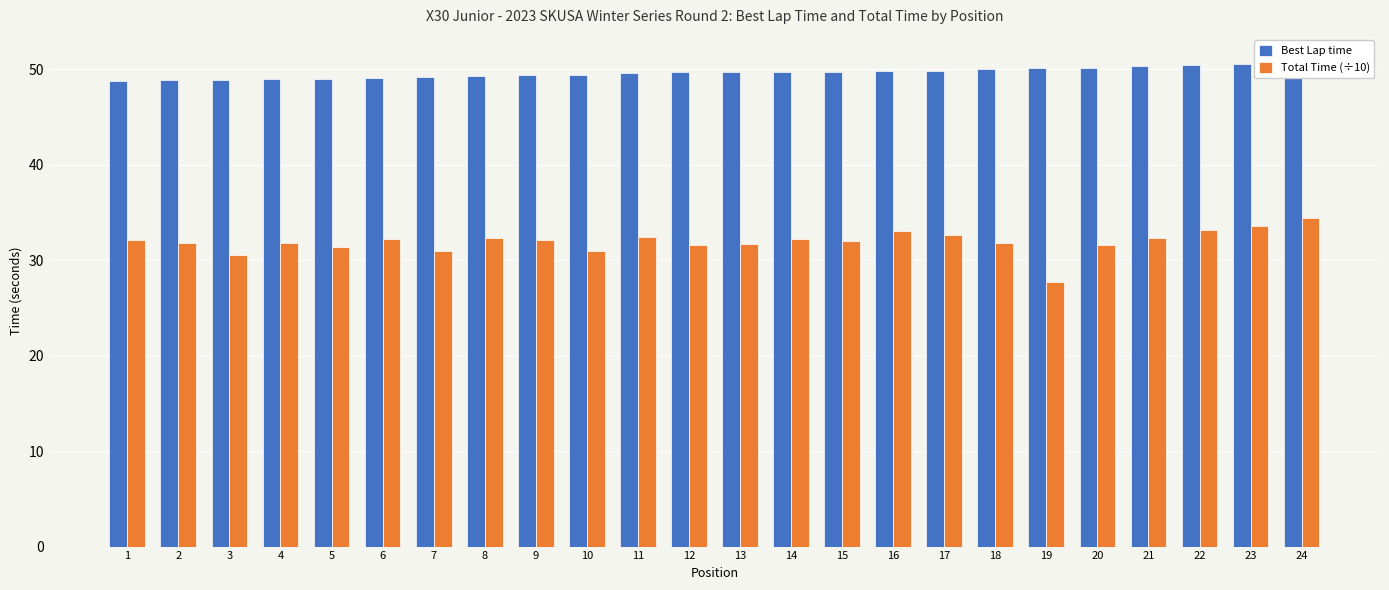

At which label does Best Lap time reach its minimum?

1